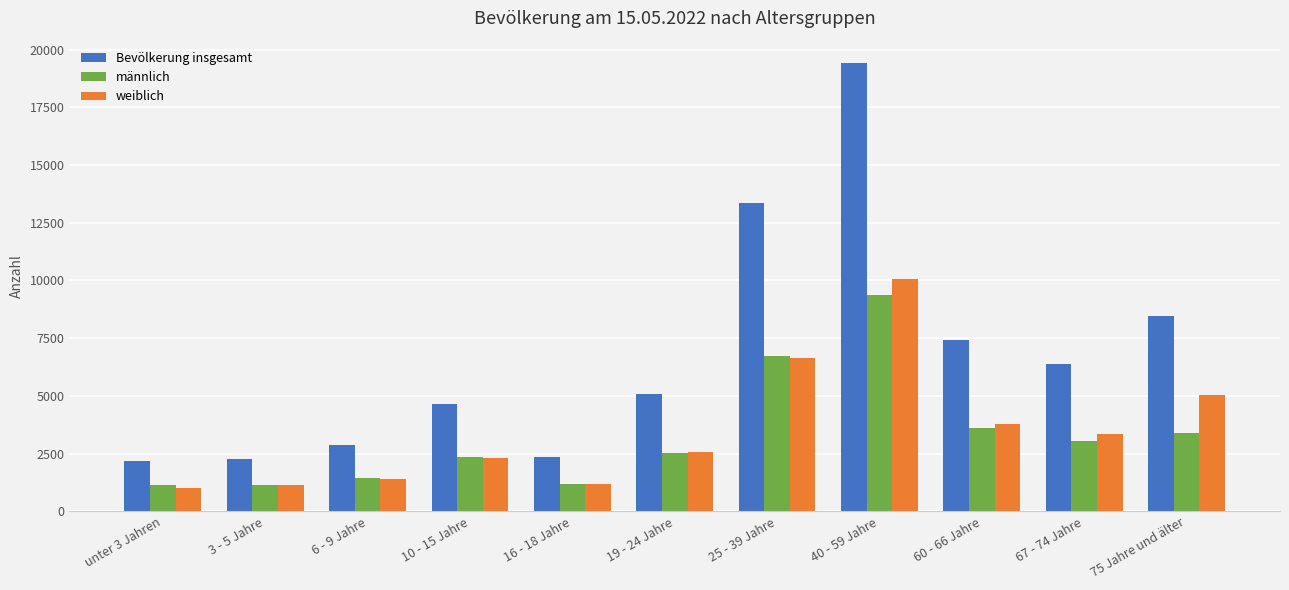

How many bars are there in each group?

3